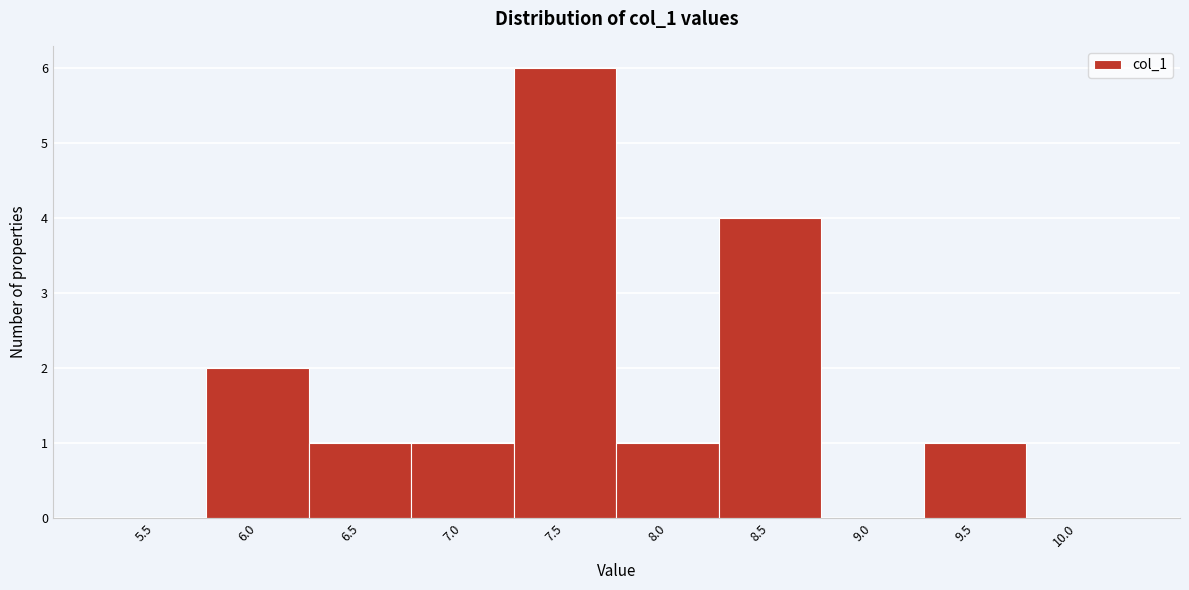

Reading left to right, list all the values displayed in this chart.

5.5=0	6.0=2	6.5=1	7.0=1	7.5=6	8.0=1	8.5=4	9.0=0	9.5=1	10.0=0